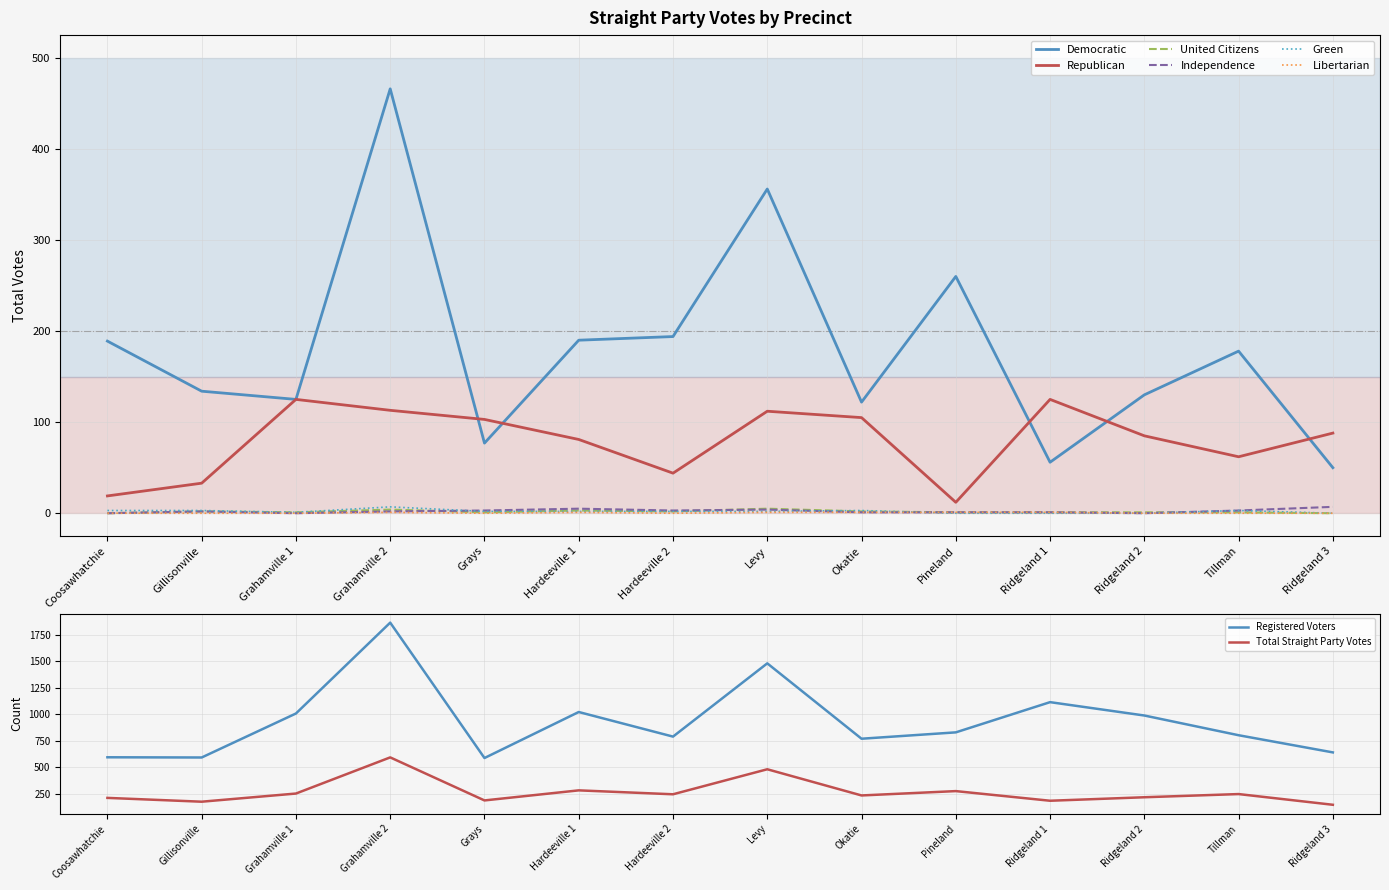

What is the total value across all series at Hardeeville 1?

282